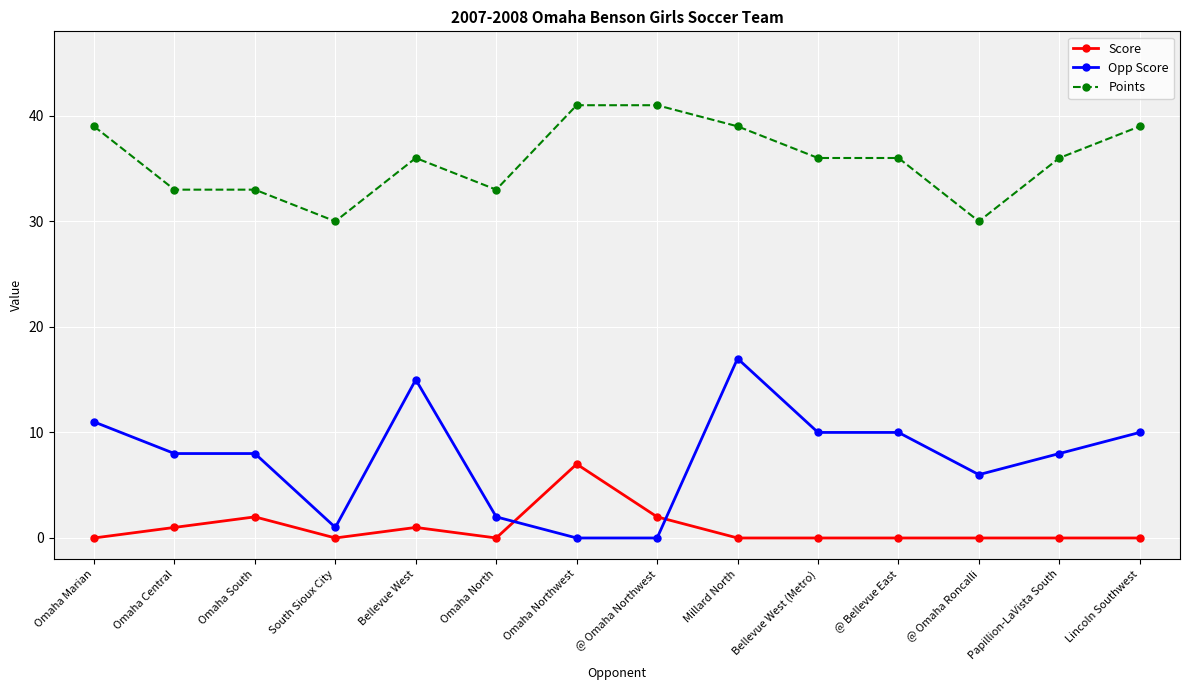

Between Omaha South and Bellevue West, which series saw the biggest shift?

Opp Score